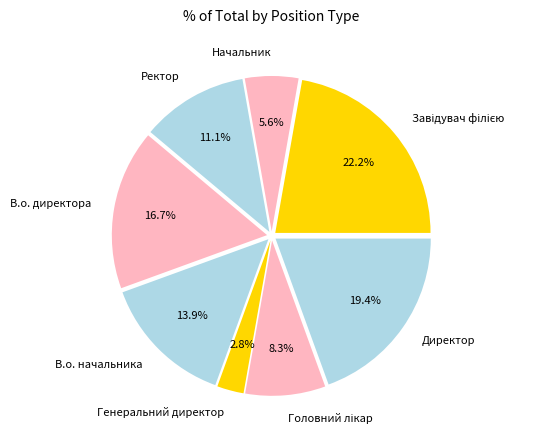

How many slices are in this pie chart?

8